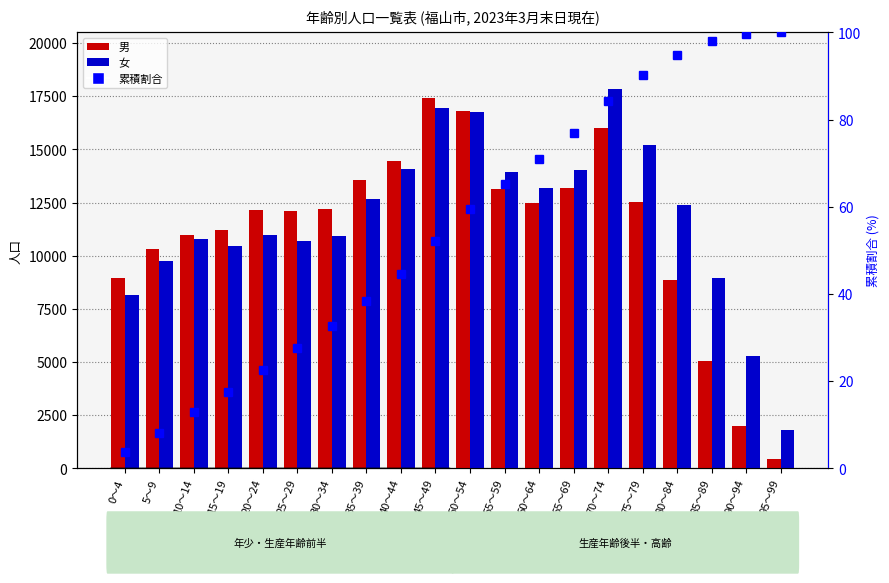

Where is 累積割合 nearest to the value 51?

45～49